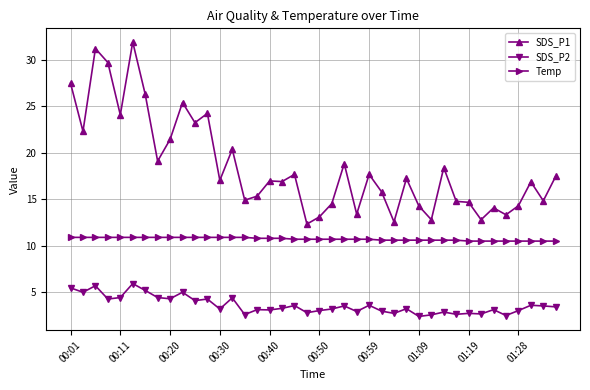

What is the value of the SDS_P2 point at the 11th from the left?

4.1